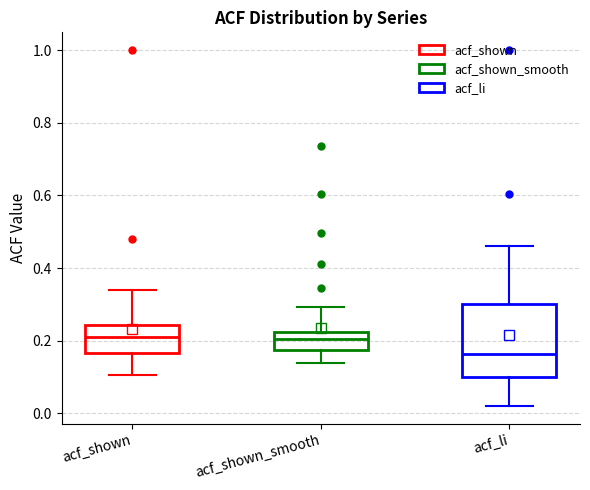

Which box is the tallest, from its lower edge to its upper edge?

acf_li